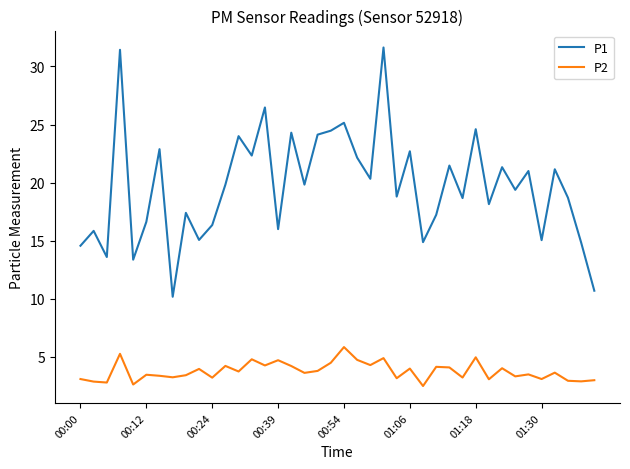

True or false: P1 and P2 cross at least once.

False